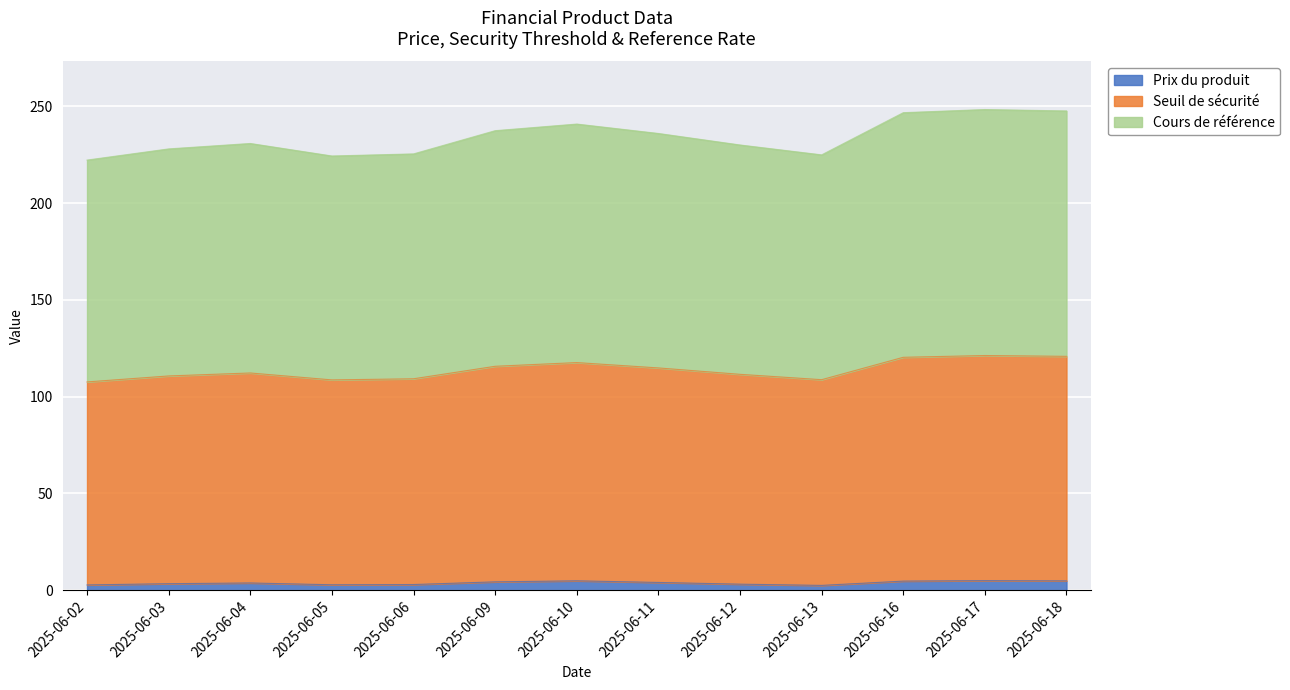

Between 2025-06-04 and 2025-06-06, which series saw the biggest shift?

Seuil de sécurité